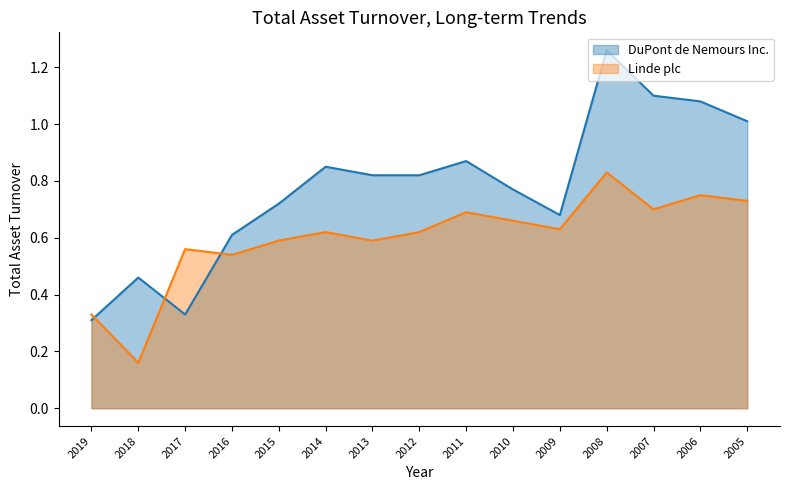

The Linde plc series shows 0.3 at 2005. True or false?

False